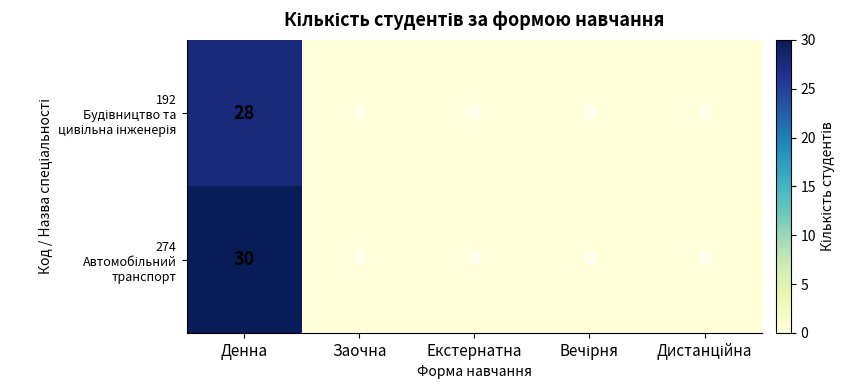

What is the maximum value shown in the chart?

30